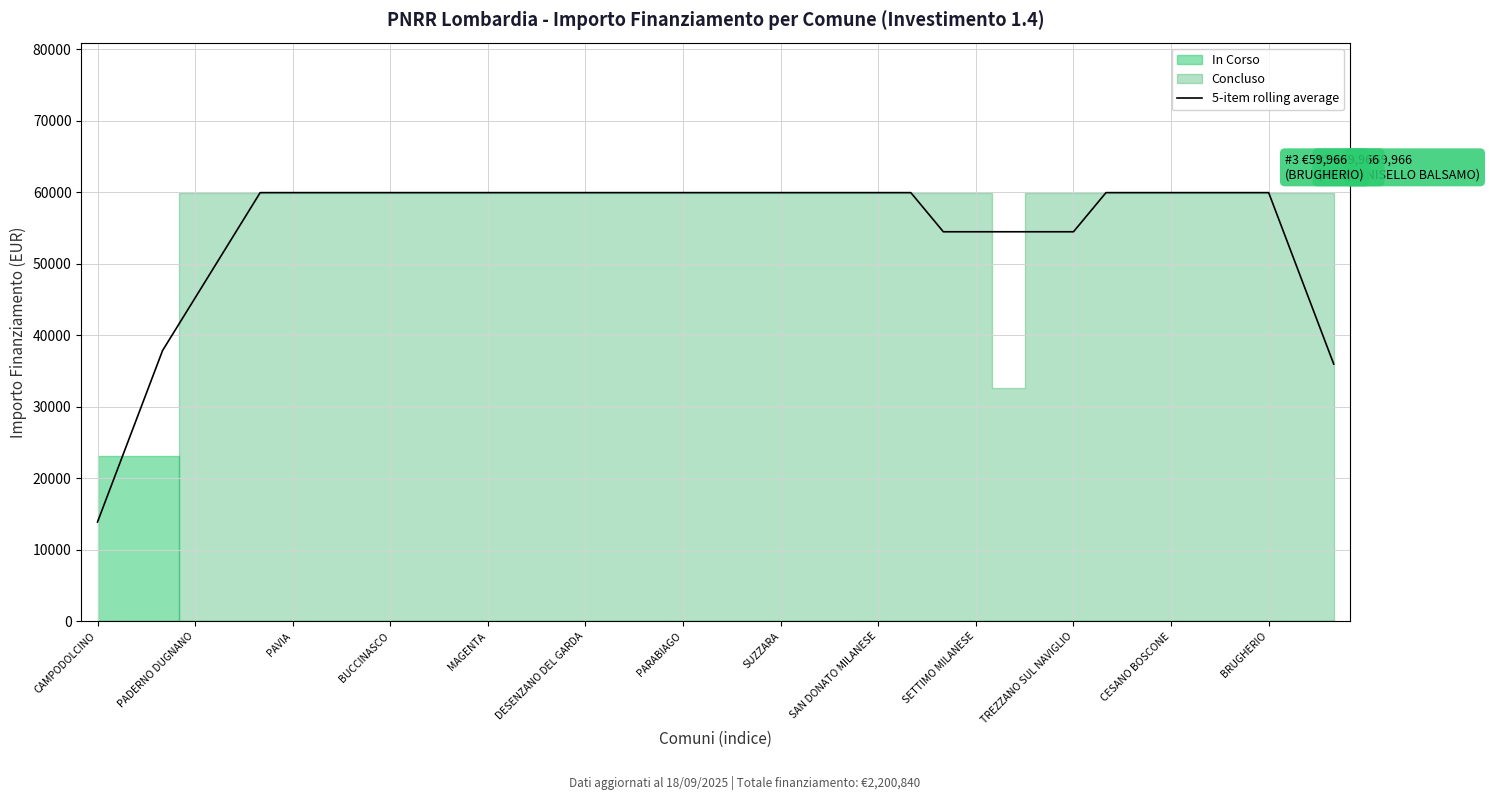

True or false: the data has more than 2 interior local peaks.

False